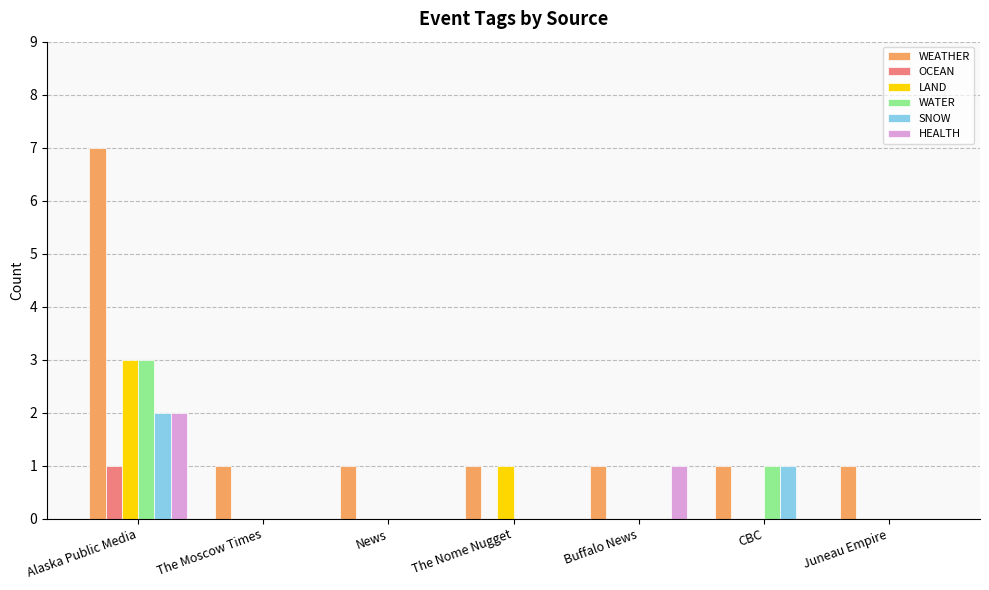

At which category is the sum across all series the highest?

Alaska Public Media